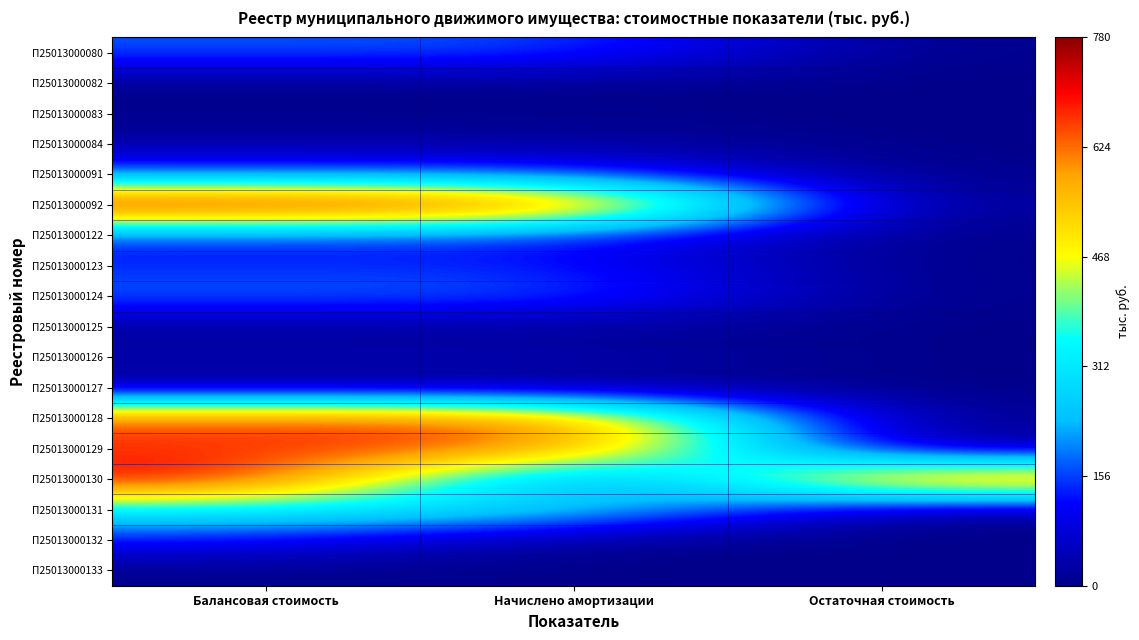

Which series changed the most between Балансовая стоимость and Начислено амортизации?

П25013000130